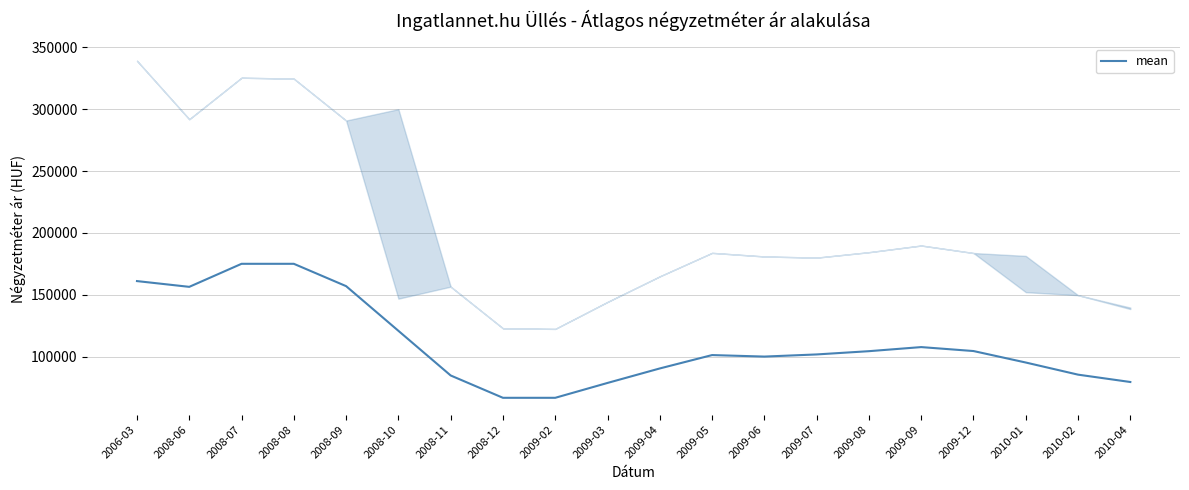

Reading left to right, transcribe all the data shown in this chart.

2006-03=161029	2008-06=156372	2008-07=175000	2008-08=175000	2008-09=156944	2008-10=120833	2008-11=84722	2008-12=66666	2009-02=66666	2009-03=78686	2009-04=90404	2009-05=101212	2009-06=99999	2009-07=101727	2009-08=104363	2009-09=107667	2009-12=104473	2010-01=95195	2010-02=85389	2010-04=79444